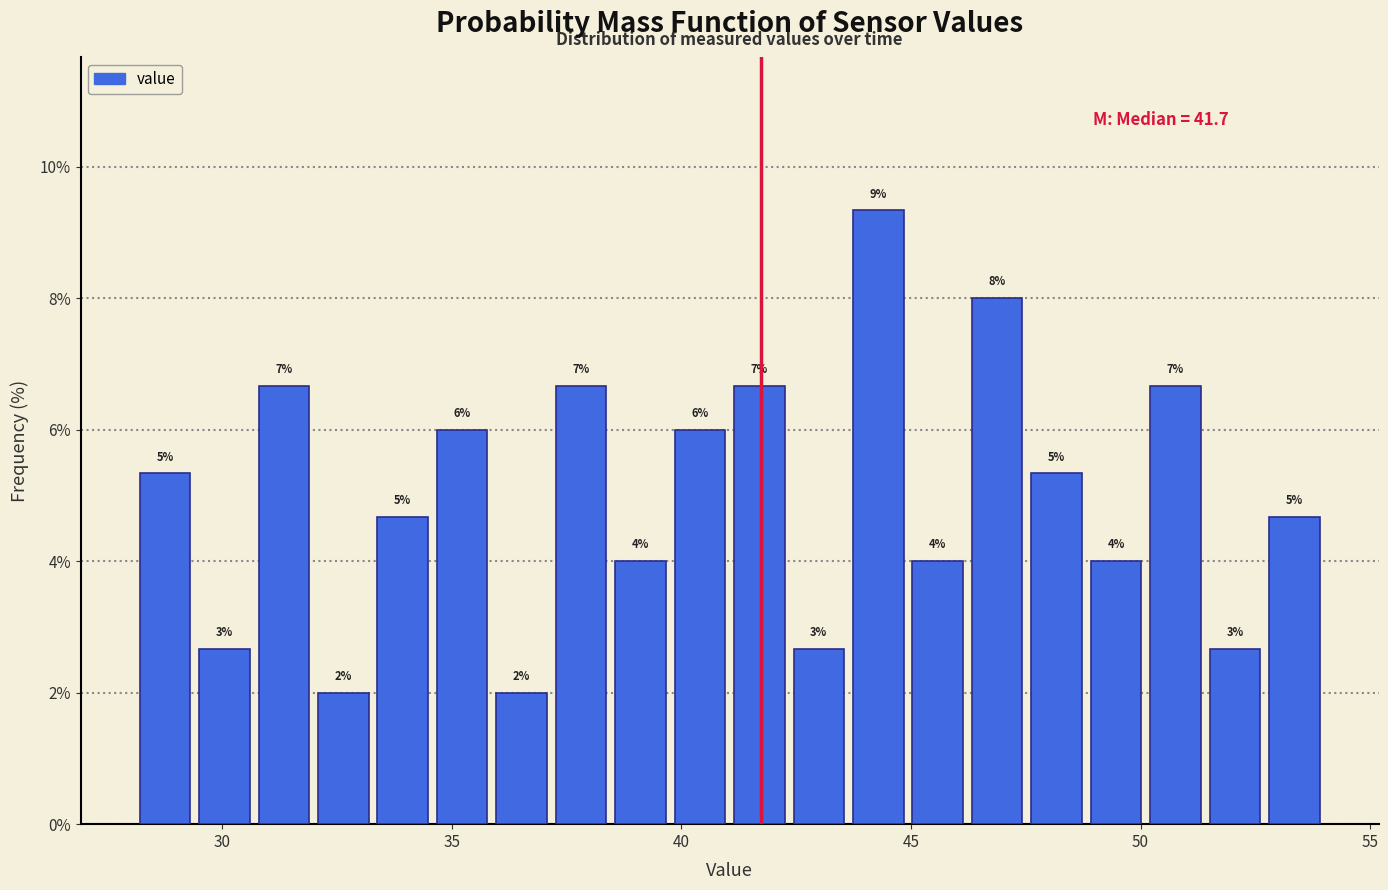

Around what value on the x-axis is the tallest bar? Give the approximate position of its centre, as read against the axis.

44.5